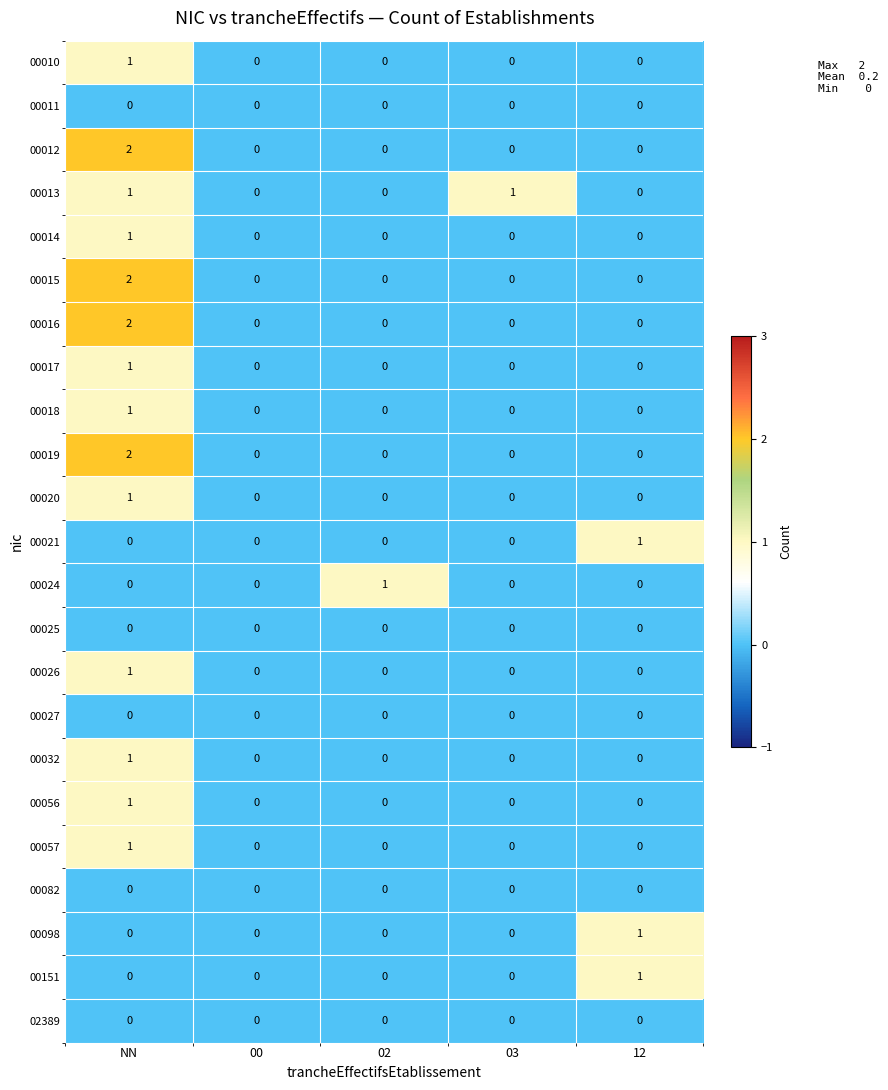

The value of 00020 at 02 is 0. True or false?

True